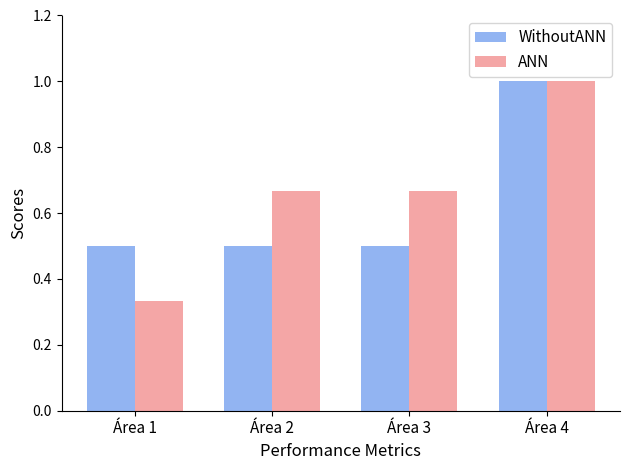

How many series are shown in this chart?

2